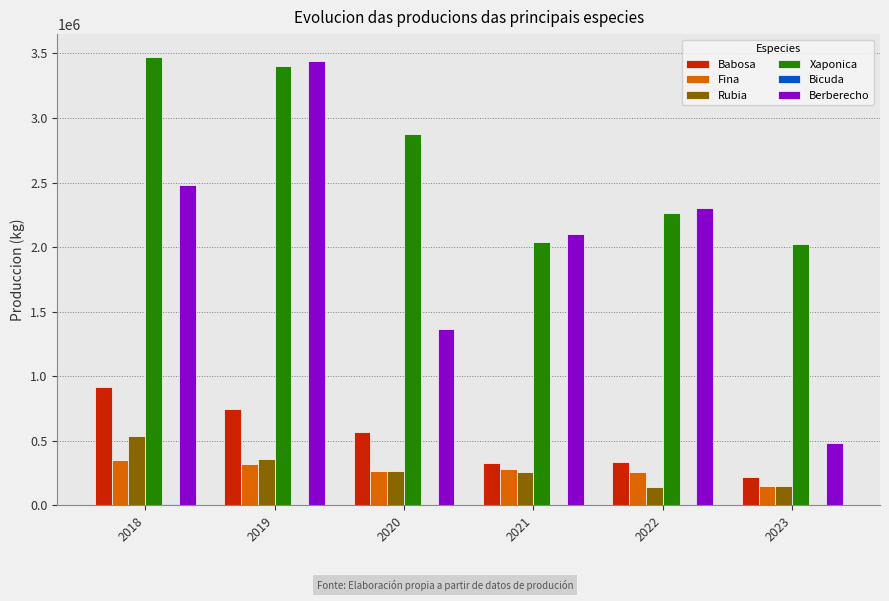

True or false: Babosa has a value of 919499.0 at 2018.

True